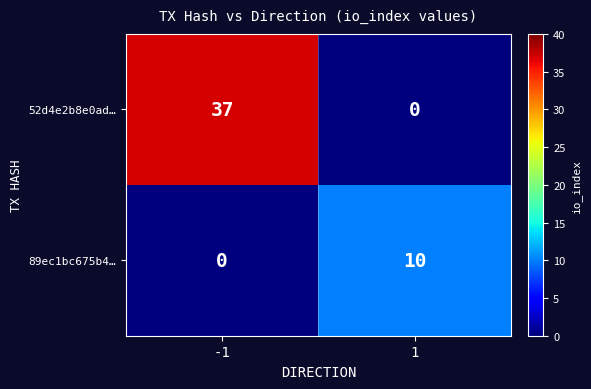

What is the average value of the 89ec1bc675b4… series?

5